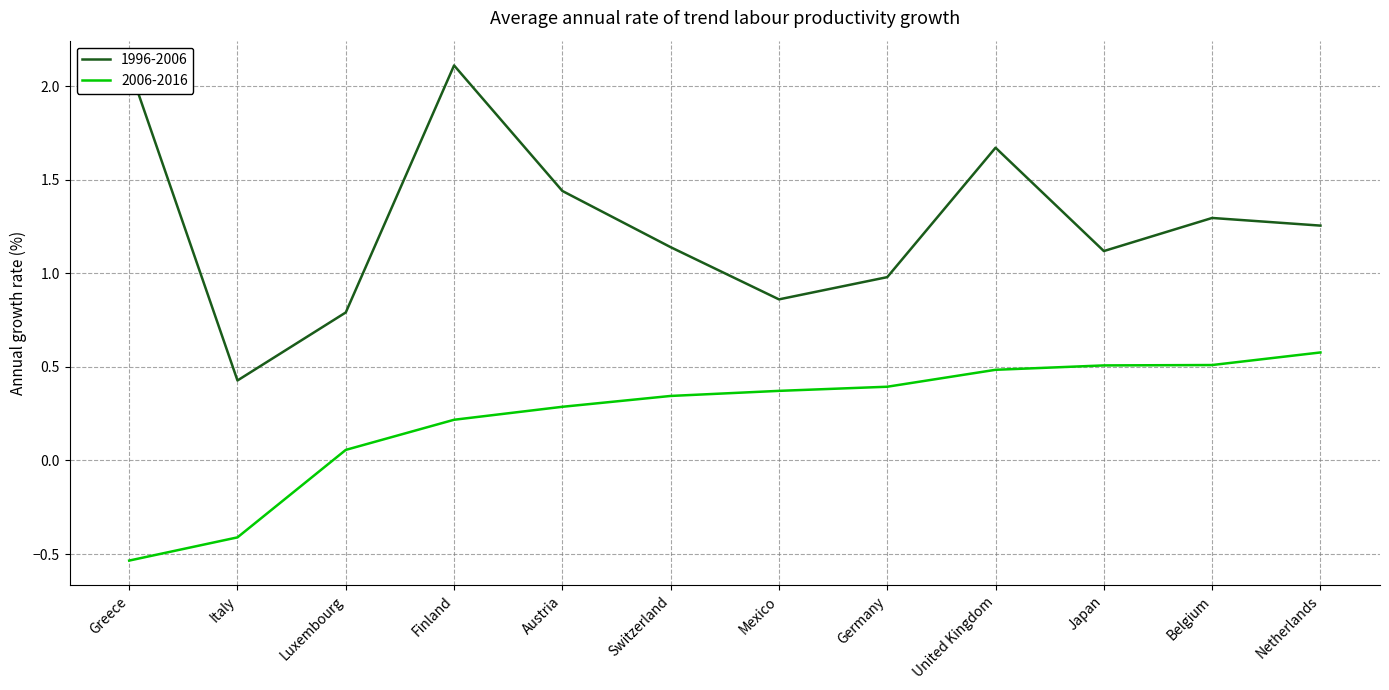

List the series in order of their overall mean, highest first.

1996-2006, 2006-2016